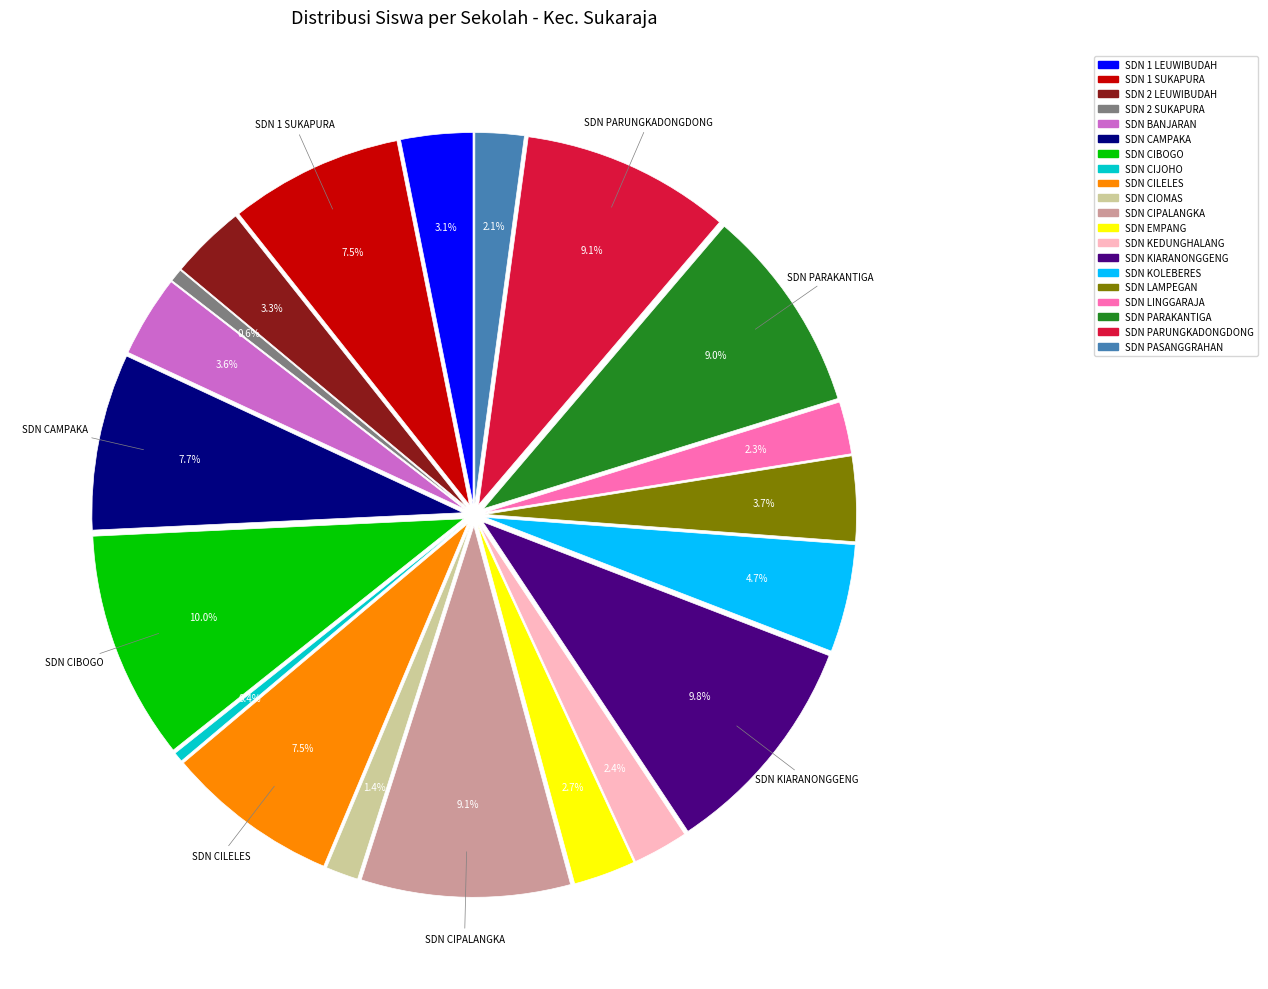

How many segments does this pie chart have?

20